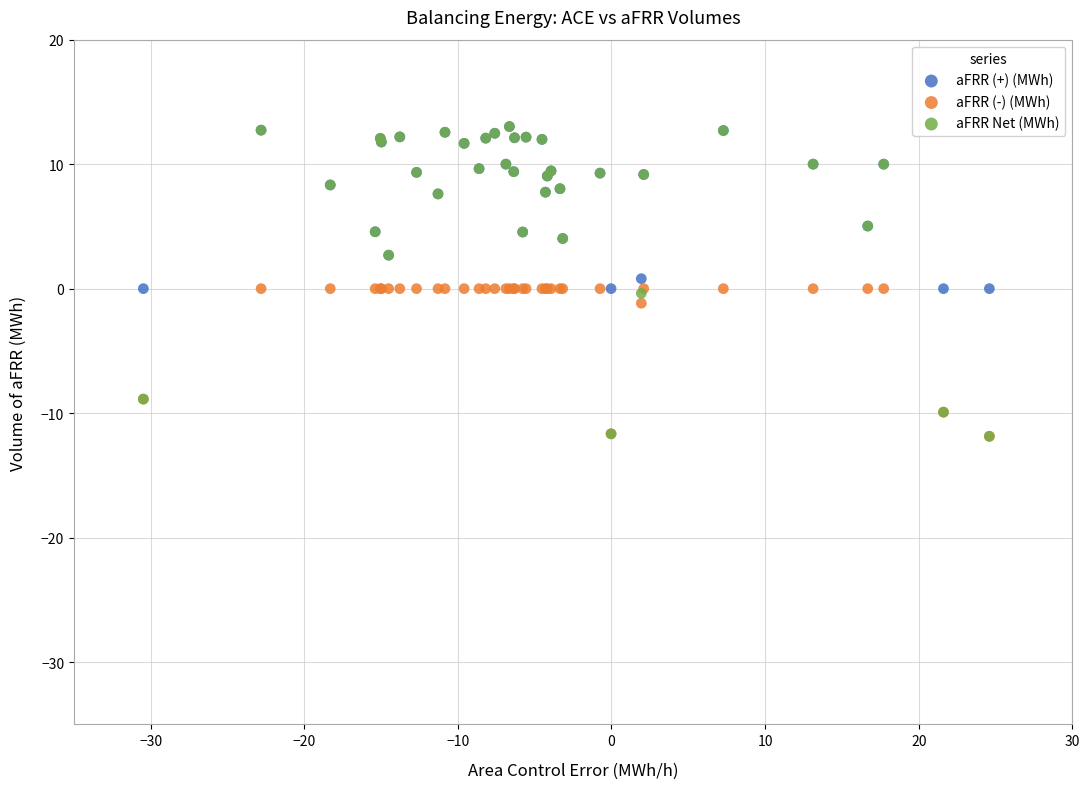

What are all the series names shown in the legend?

aFRR (+) (MWh), aFRR (-) (MWh), aFRR Net (MWh)